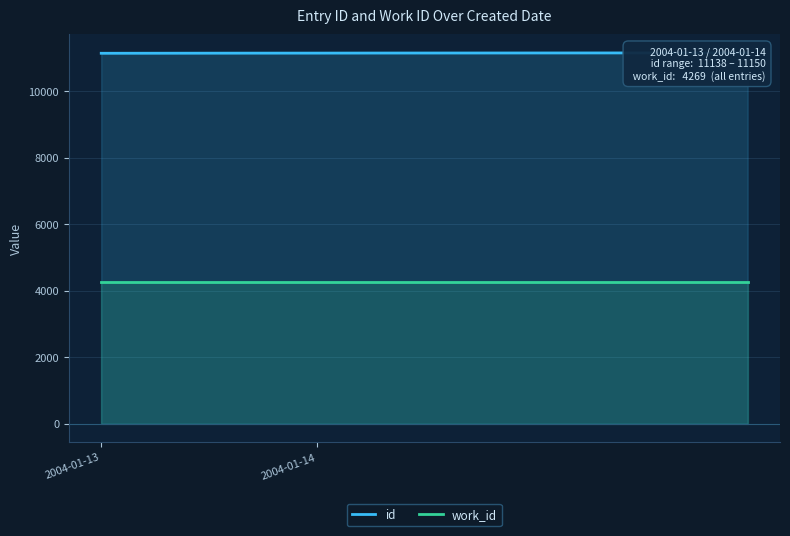

How many data points in id are less than 11146?

5